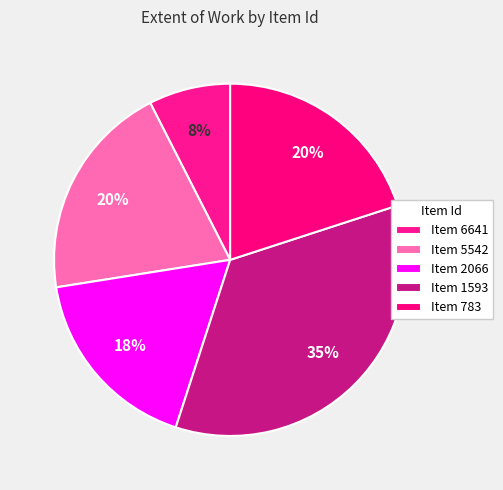

Rank the categories by value from highest to lowest.

1593, 5542, 783, 2066, 6641